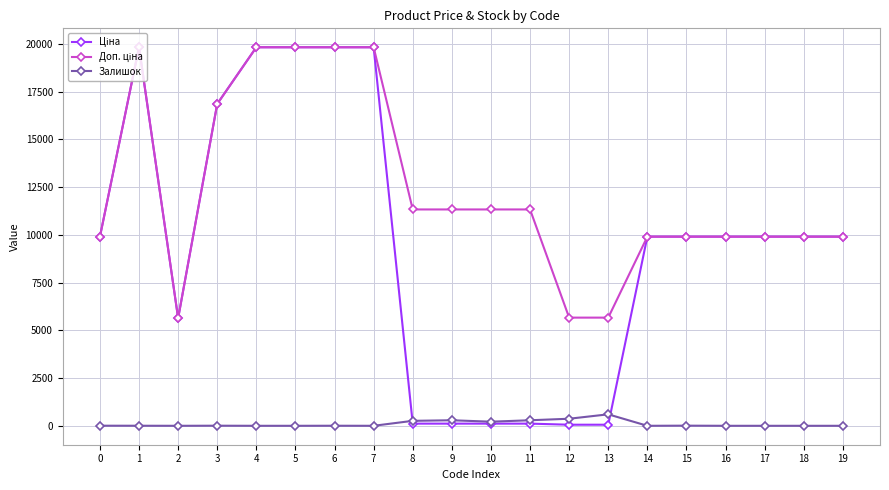

What is the value of the Залишок point at the 13th from the left?

370.0